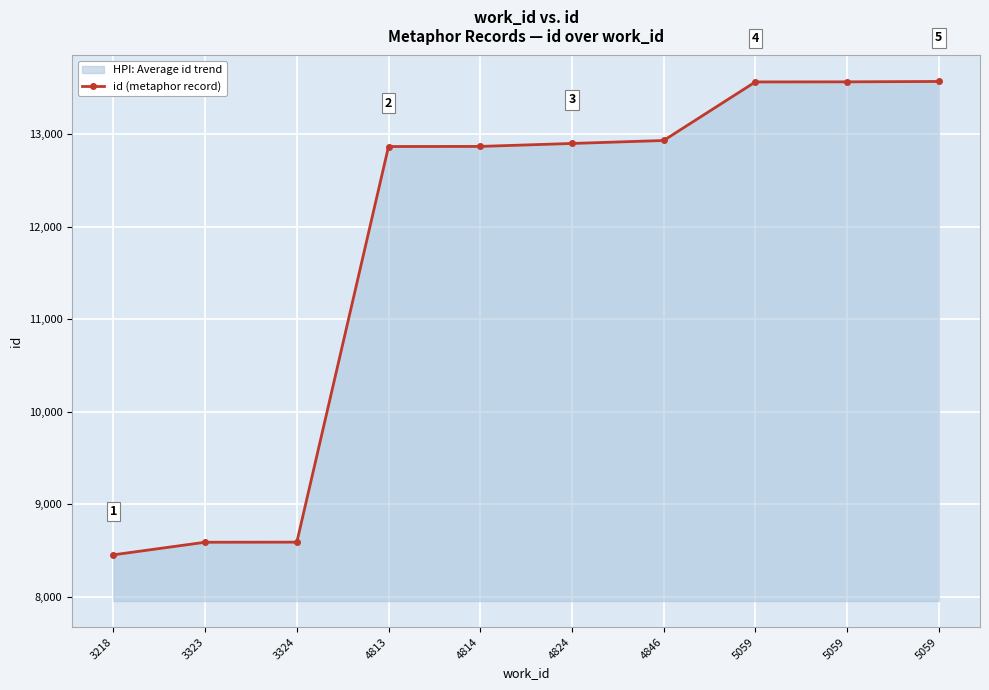

What is the change in value from 3324 to 4813?

+4276